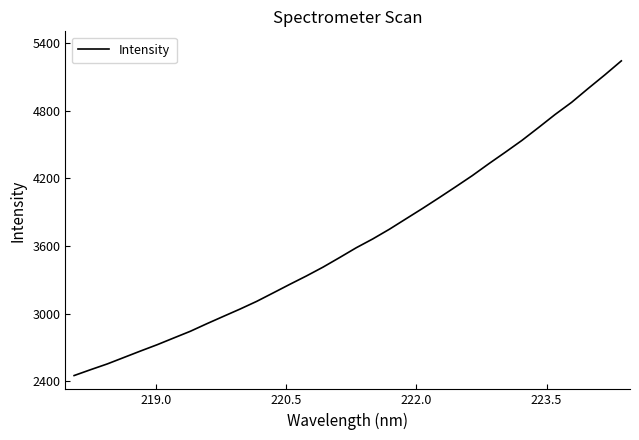

What is the difference between the maximum and minimum values?

2790.6